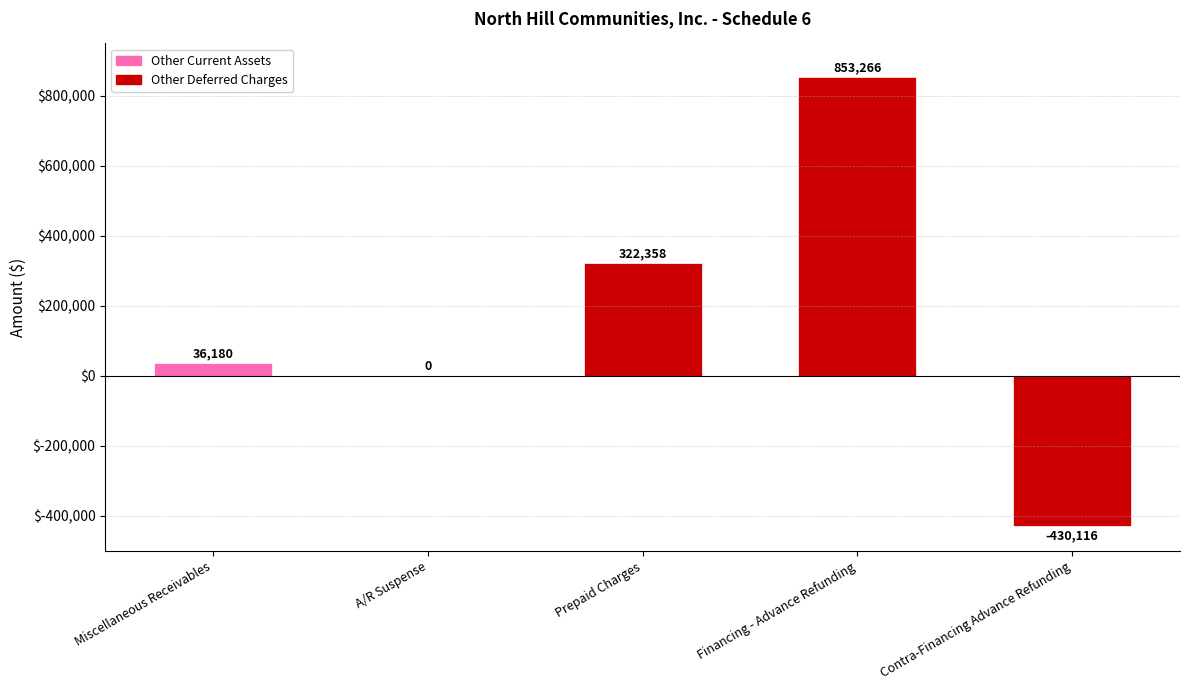

What is the value of the 5th bar from the left?

-430116